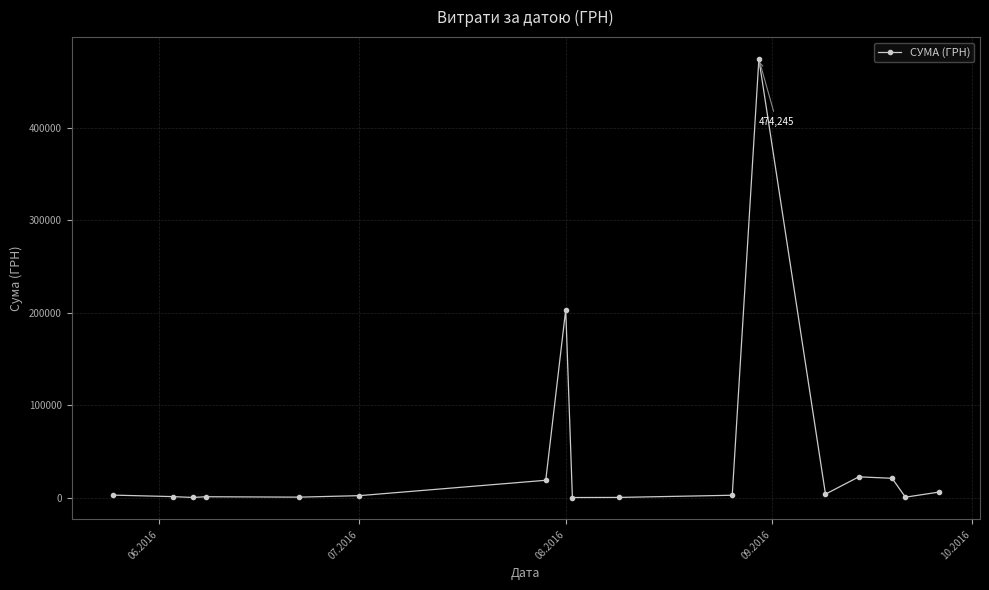

Count the number of data series in this chart.

1